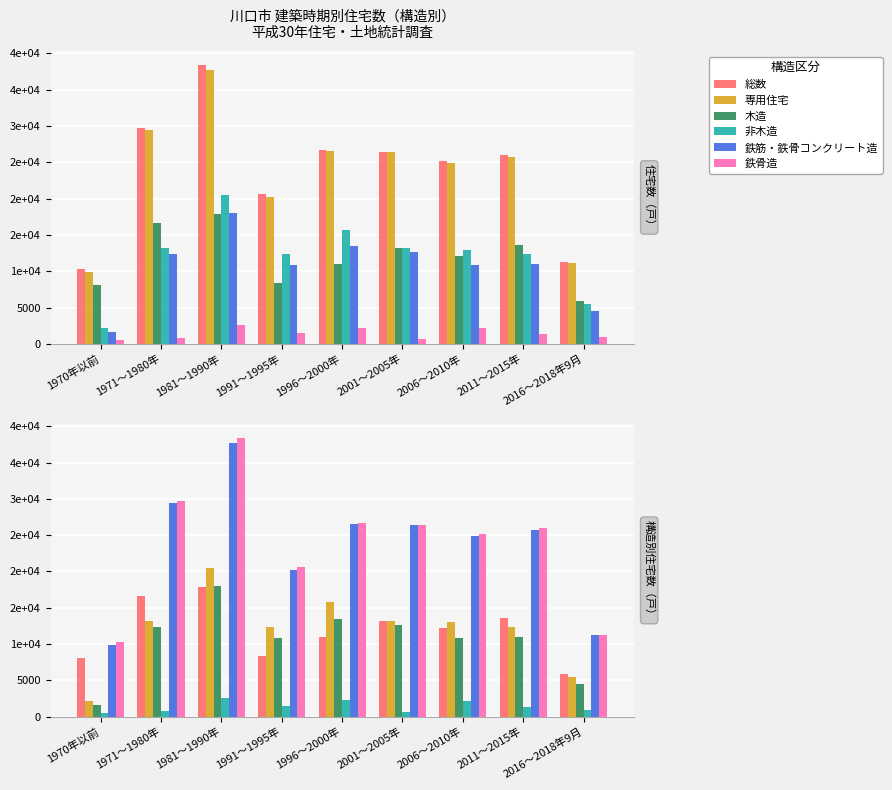

What is the difference between the maximum and minimum values in the 専用住宅 series?

27810